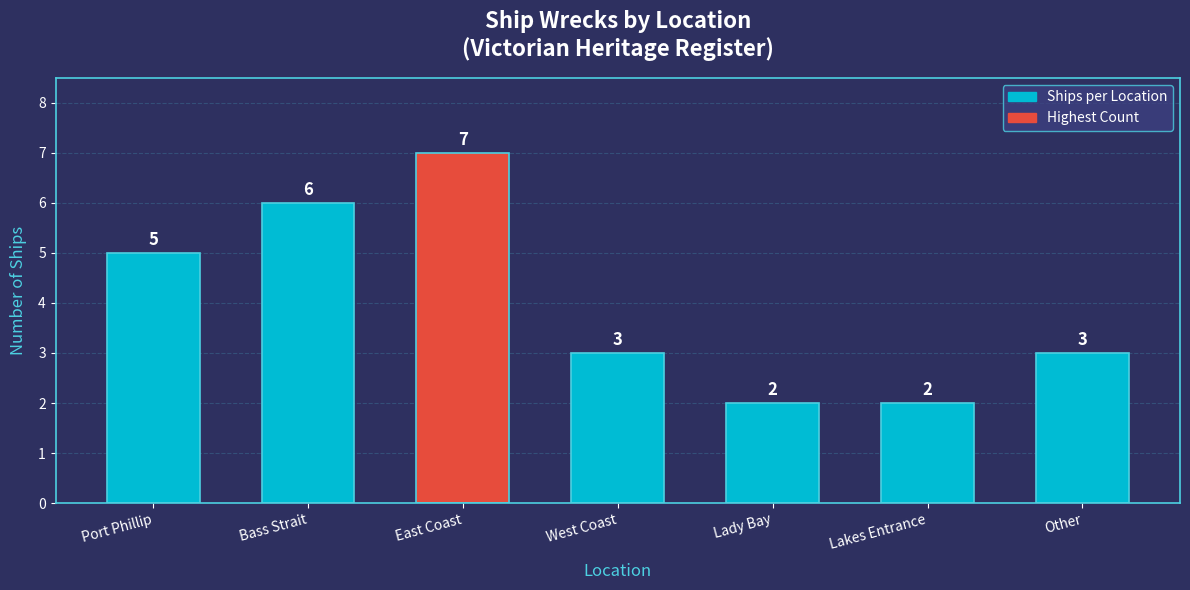

Are the bars grouped side by side (vs. stacked)?

No